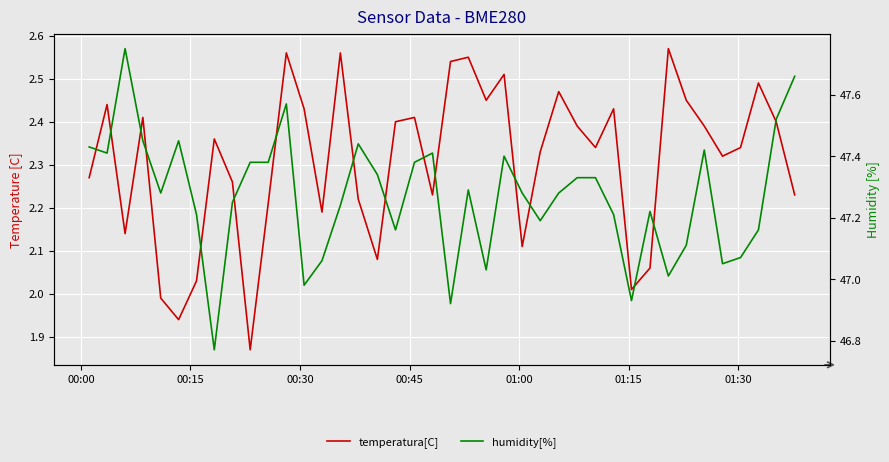

True or false: humidity[%] and temperatura[C] intersect in this chart.

False